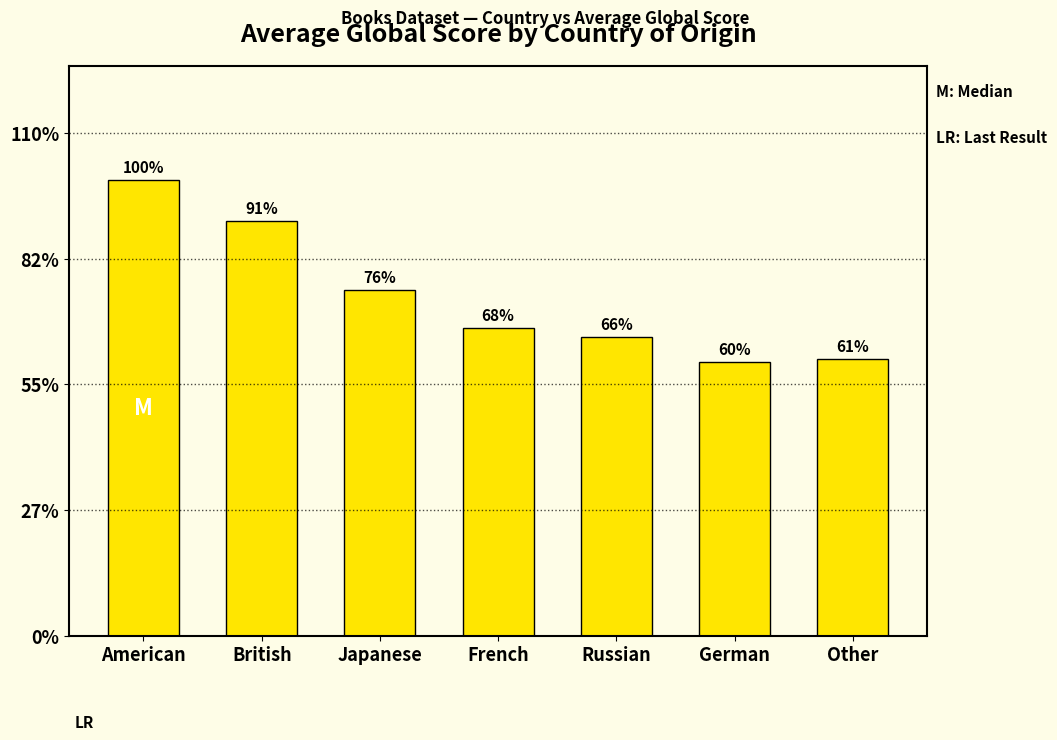

Does the chart contain any negative values?

No